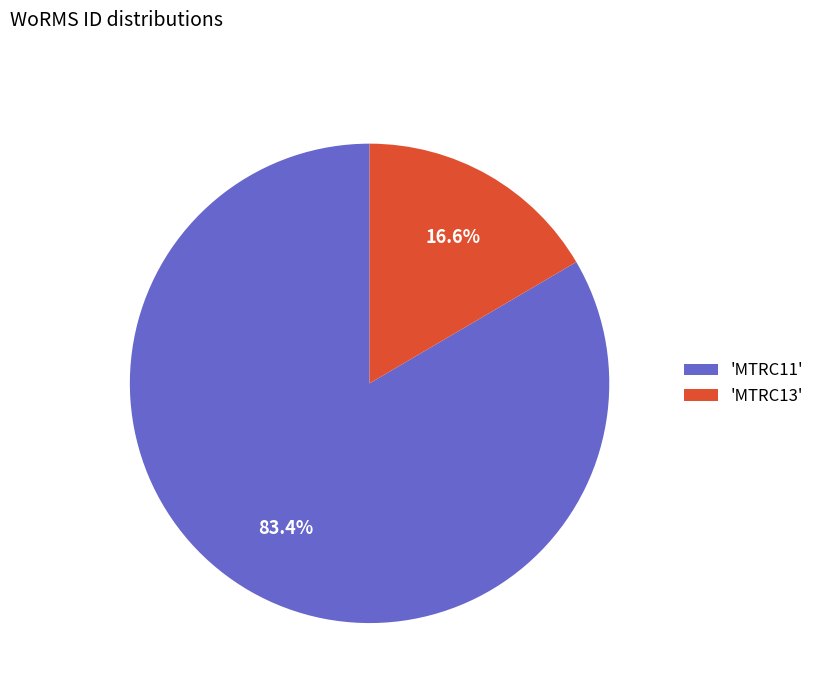

Between 'MTRC11' and 'MTRC13', which is larger?

'MTRC11'